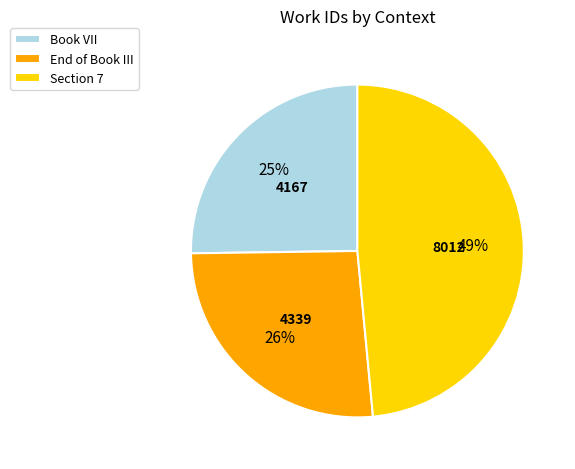

How many segments does this pie chart have?

3